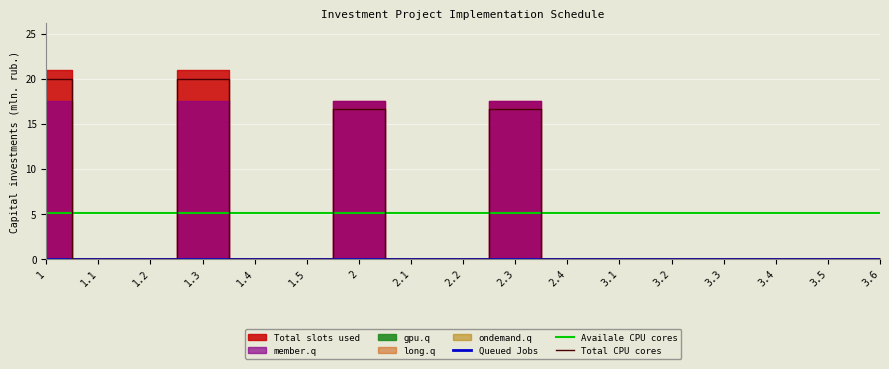

What position from the right is 2.1?

10